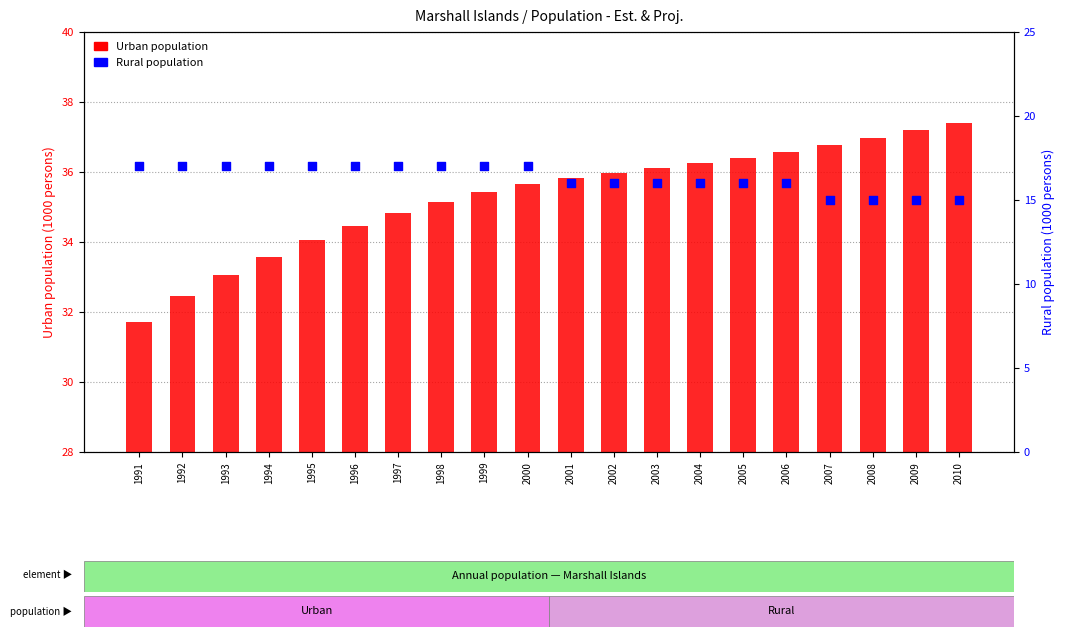

Which series has the largest total across all categories?

Urban population